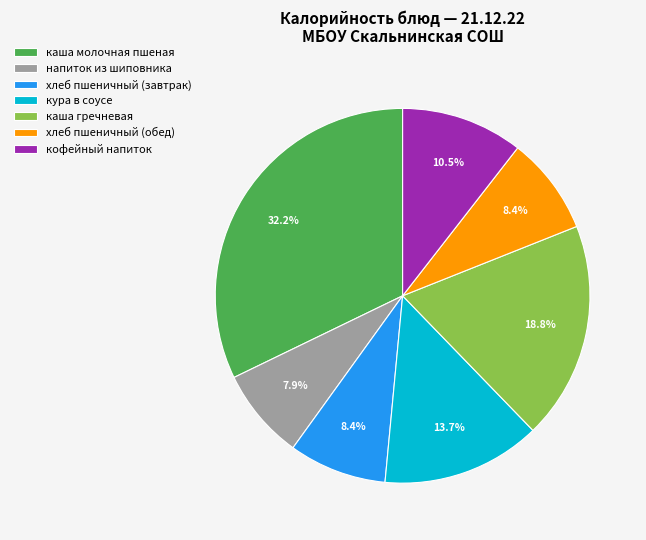

Combined, do хлеб пшеничный (завтрак) and кура в соусе account for over 50%?

No